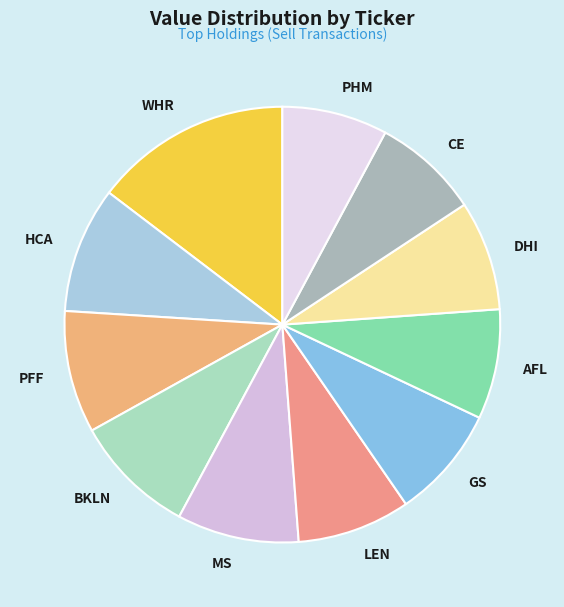

Count the number of slices in the pie.

11